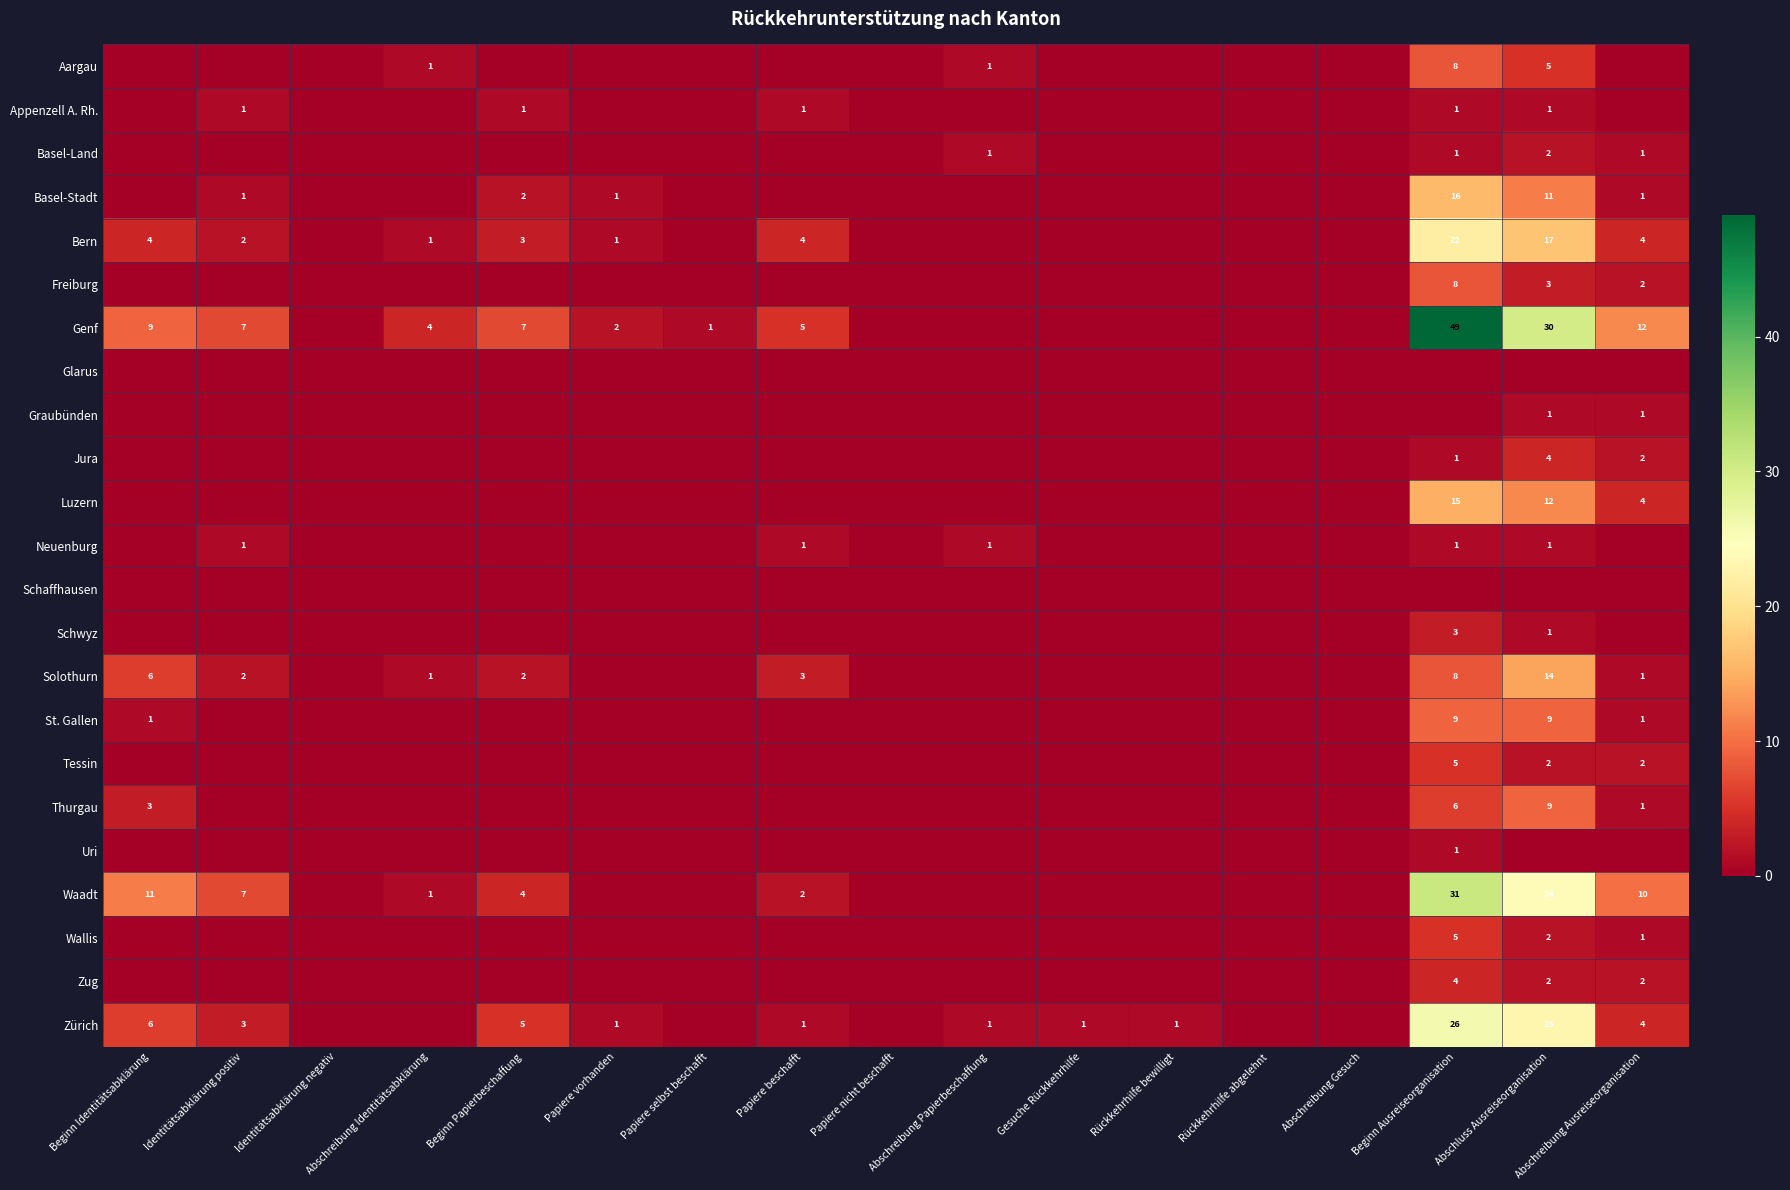

What is the sum of the Solothurn values at Beginn Ausreiseorganisation and Abschreibung Ausreiseorganisation?

9